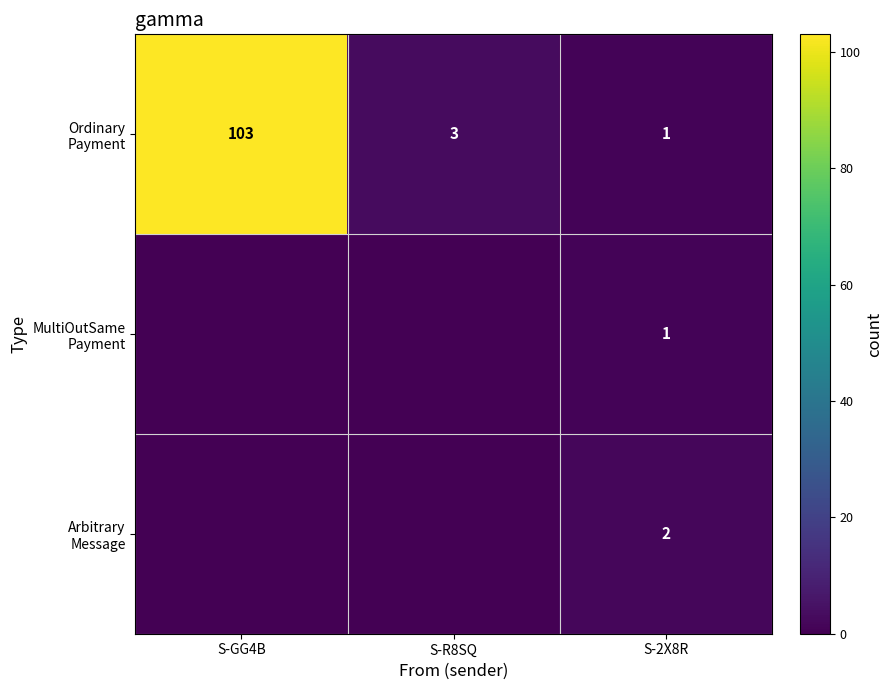

Rank the categories by MultiOutSame Payment value from highest to lowest.

S-2X8R, S-GG4B, S-R8SQ